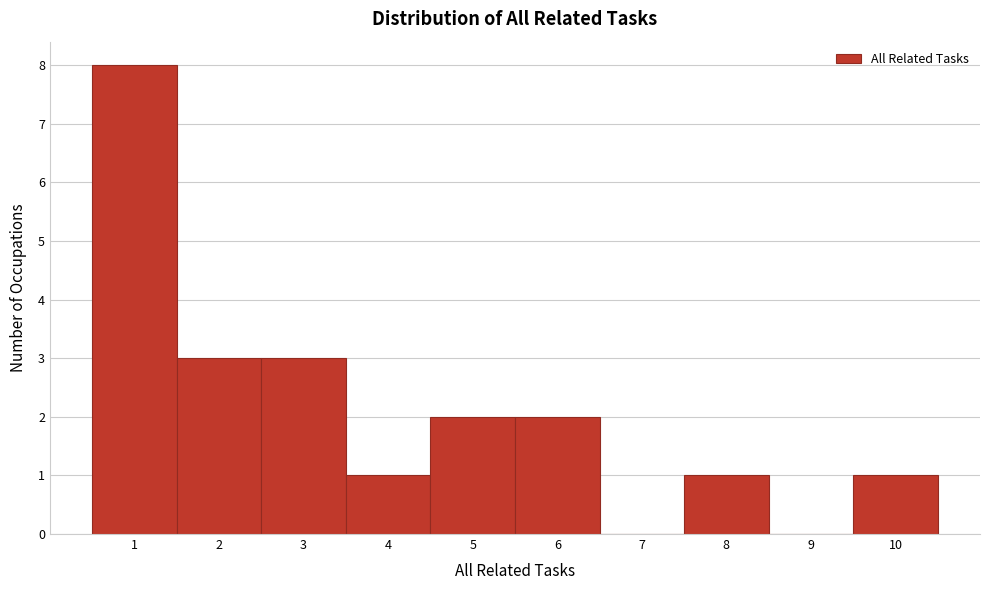

What is the height of the bar covering 5.5 to 6.5 on the x-axis? The values are not printed on the chart, so give them approximately, as read against the axis.

2